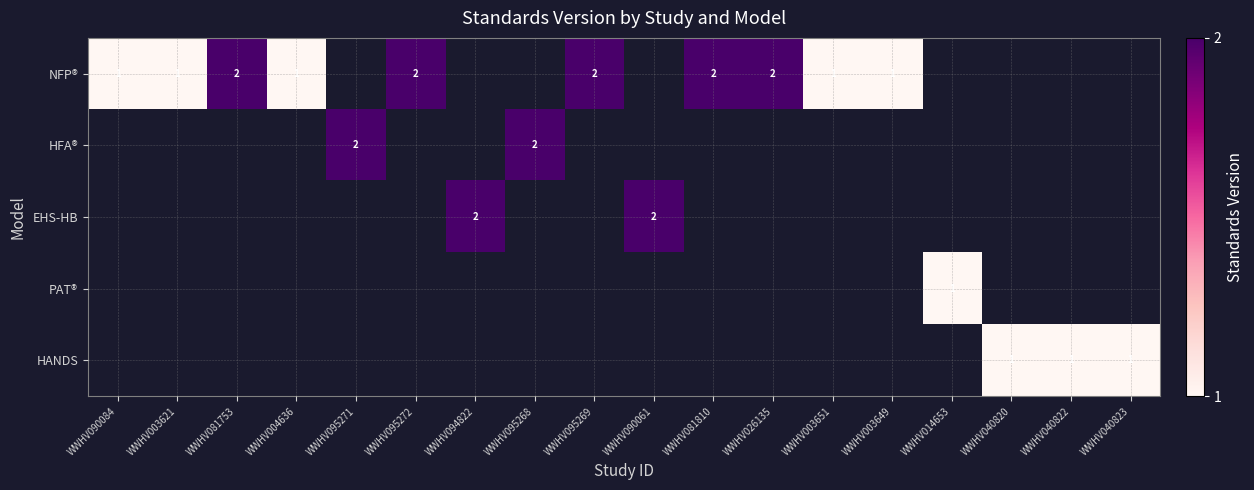

At which label is NFP® closest to 1?

WWHV090084